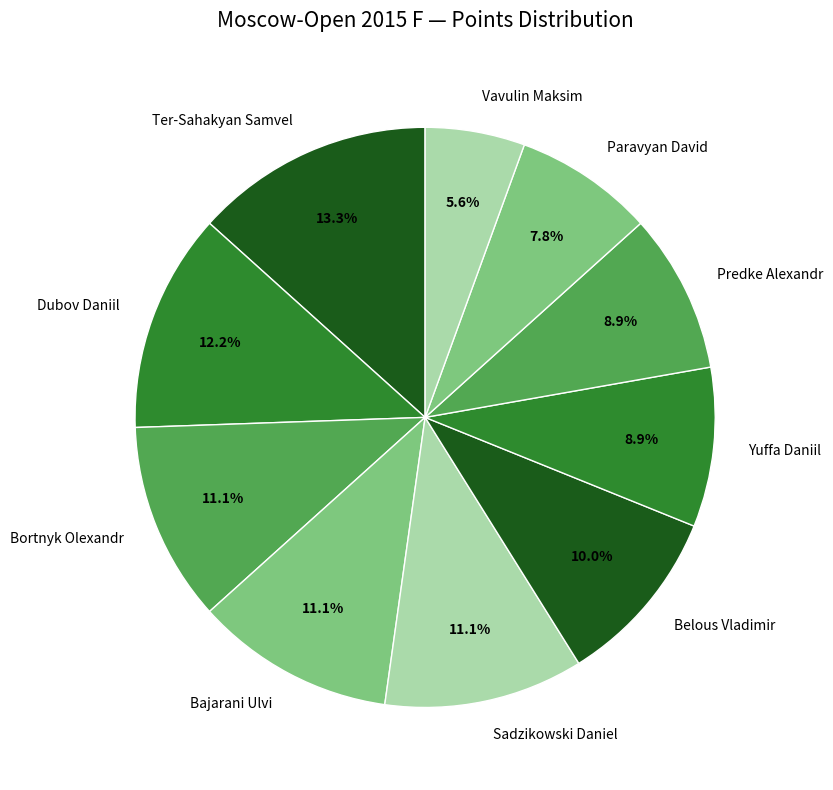

Count the number of slices in the pie.

10